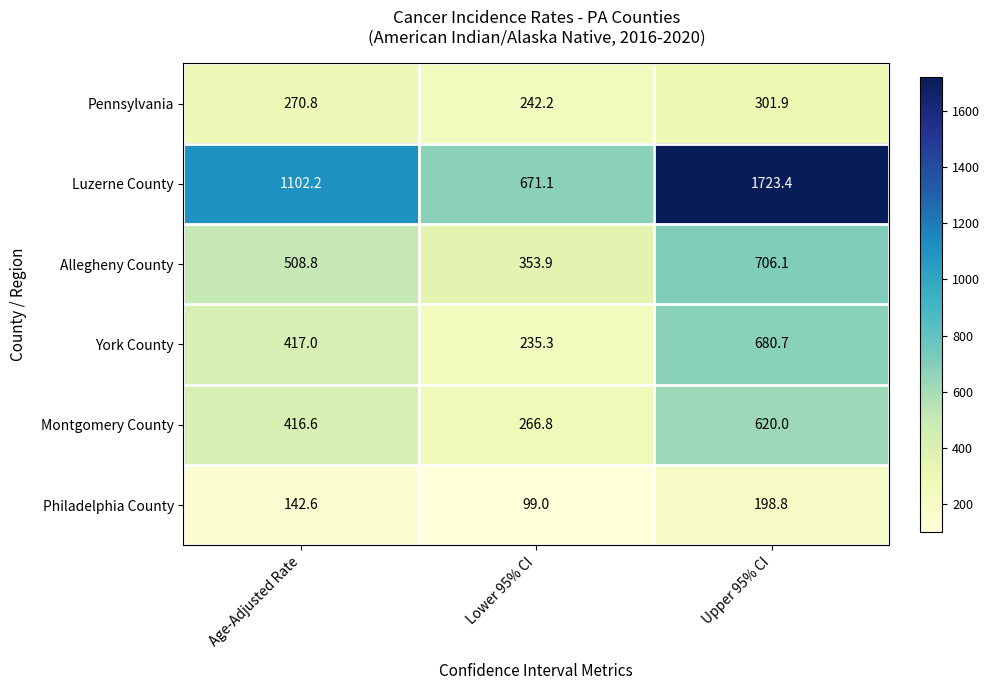

What is the sum of all Montgomery County values?

1303.4